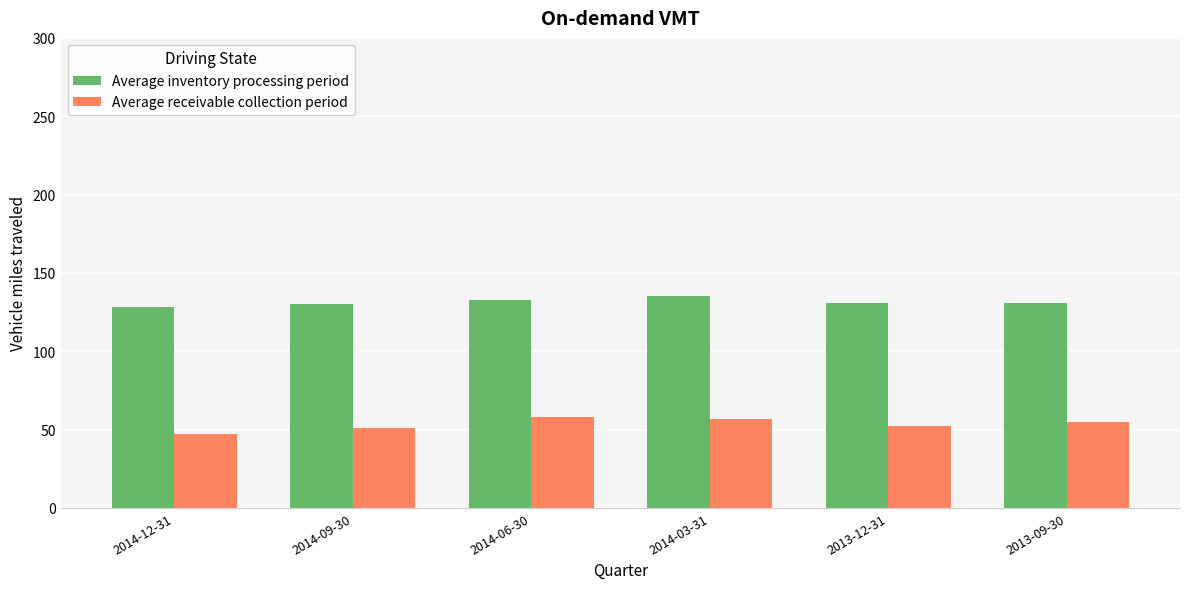

What is the total value across all series at 2013-12-31?

183